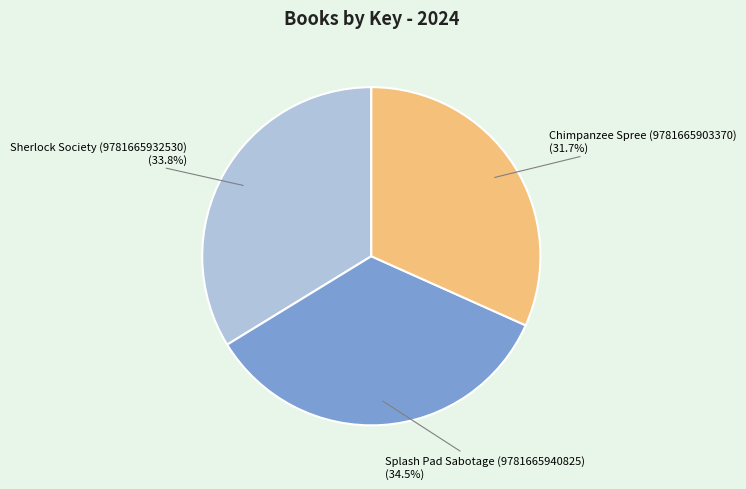

To the nearest percent, what is the combined percentage of Chimpanzee Spree (9781665903370) and Splash Pad Sabotage (9781665940825)?

66%